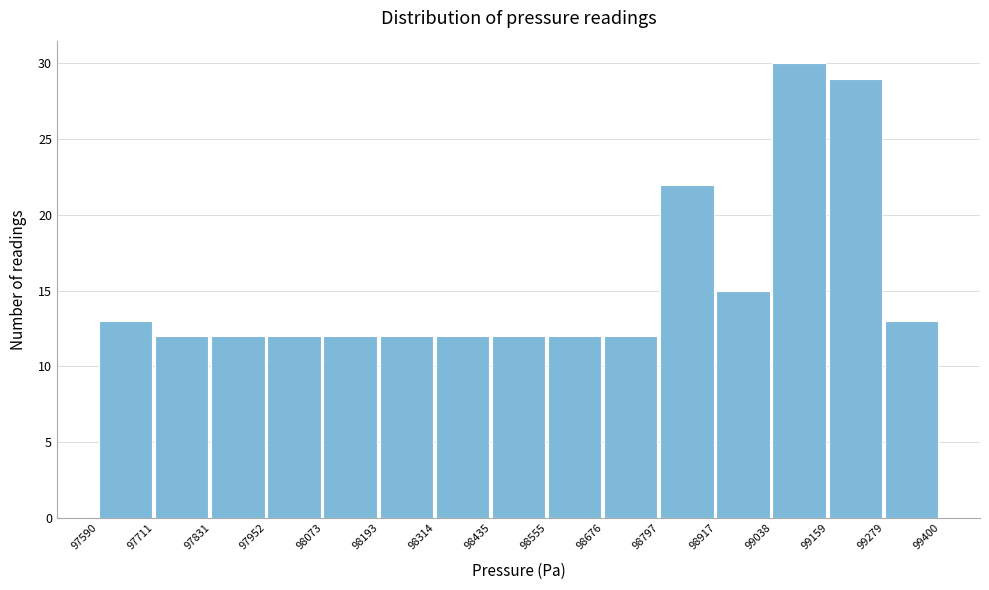

Which range on the x-axis has the tallest bar?

99038 to 99159